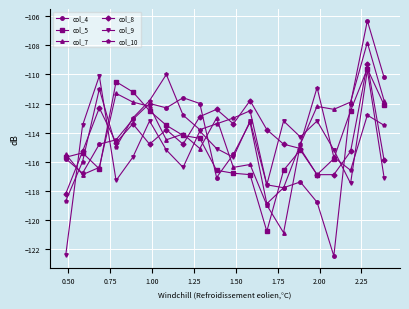

What is the difference between the maximum and minimum values in the col_7 series?

13.1